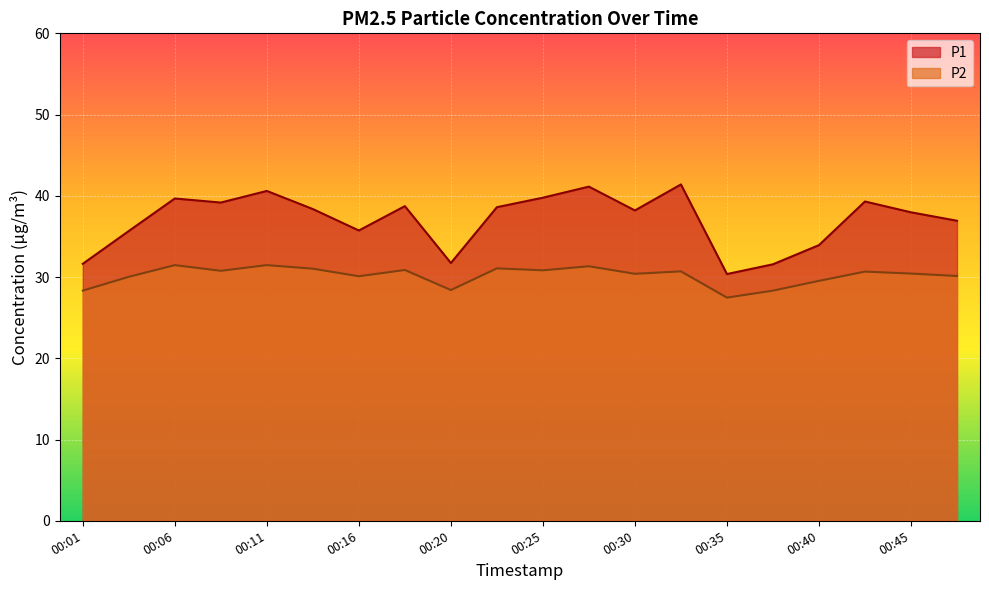

How many interior local peaks does the P1 series have?

6